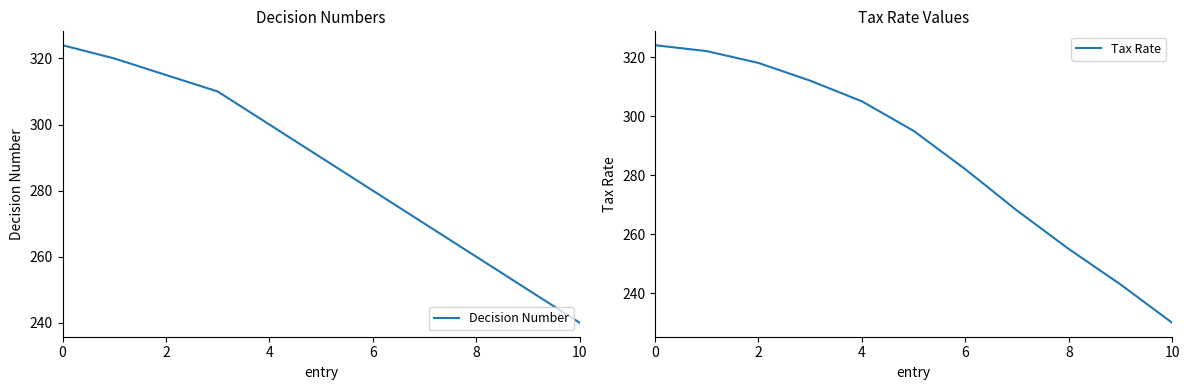

True or false: Tax Rate has a value of 268 at 7.

True